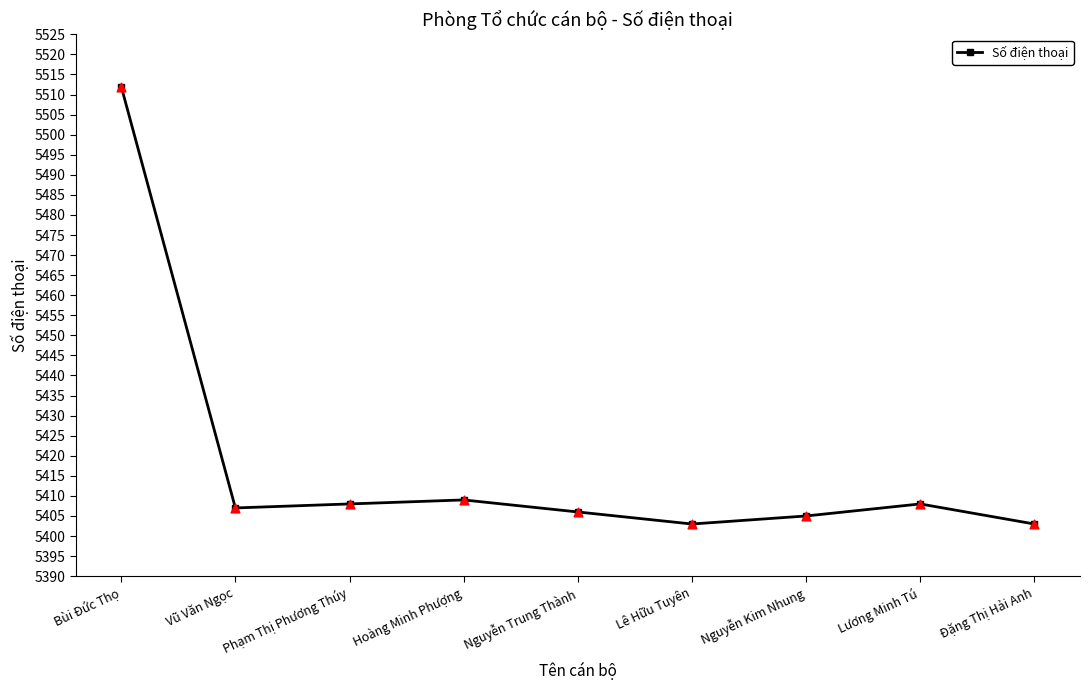

Approximately how many times larger is the value at Đặng Thị Hải Anh compared to Nguyễn Trung Thành?

1.0